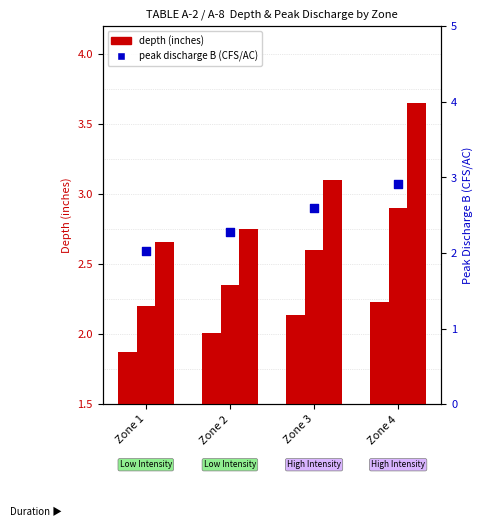

Which series reaches the maximum Y coordinate?

P1440MIN